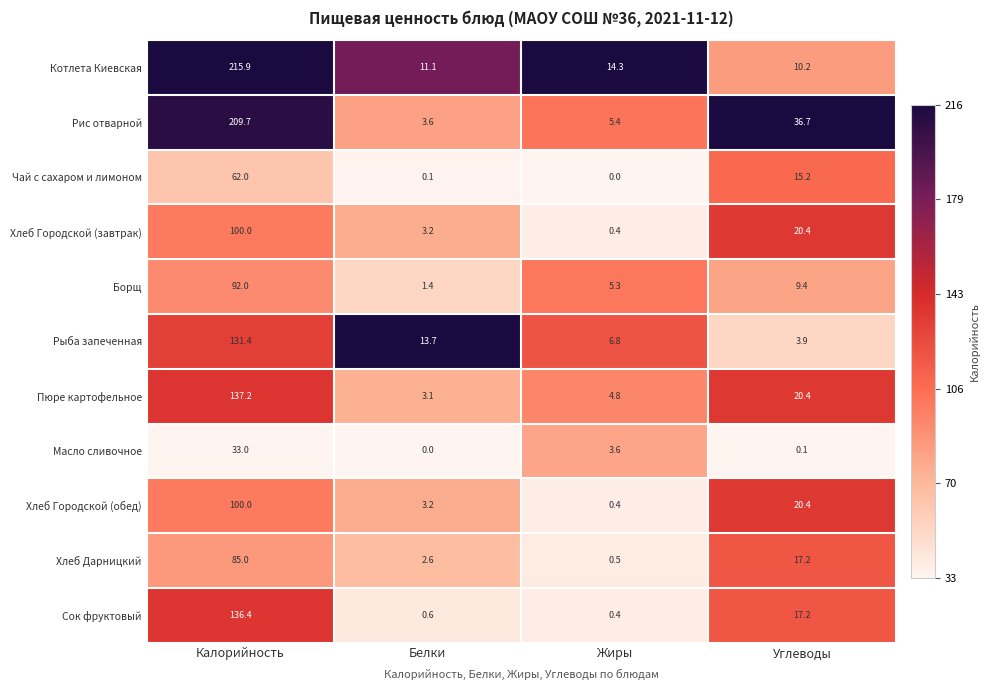

At how many categories does at least one series exceed 0?

4